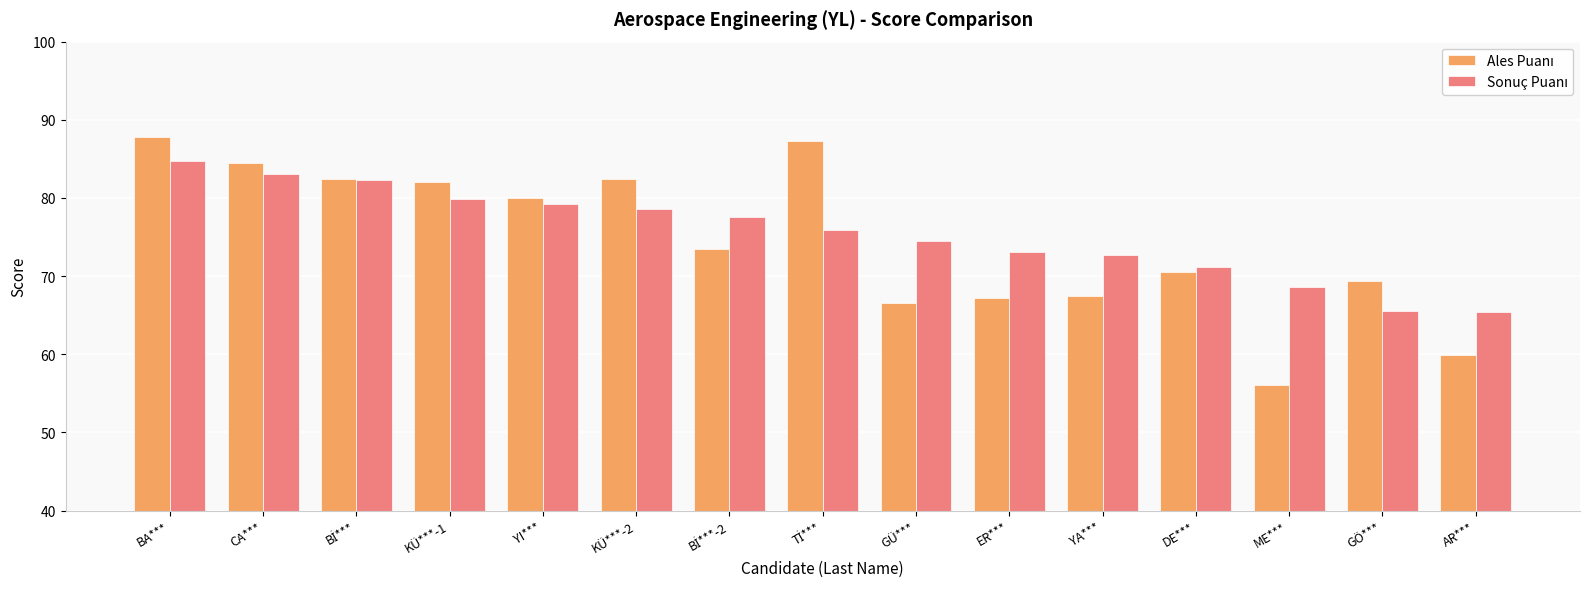

What is the spread (max minus min) of values at GÖ***?

3.8